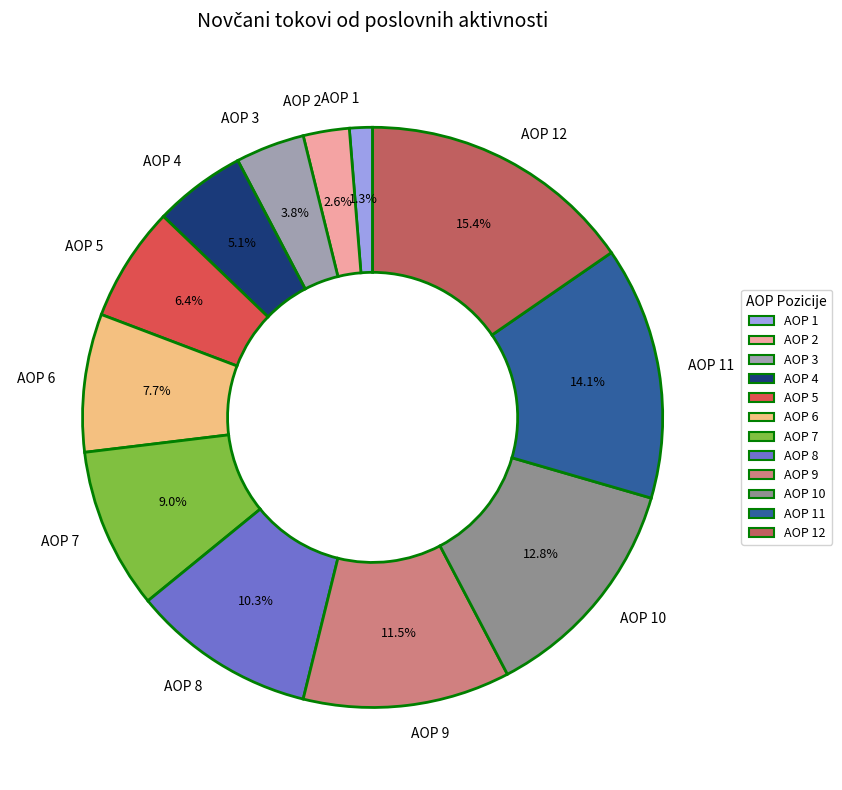

What is the largest slice in the pie chart?

AOP 12